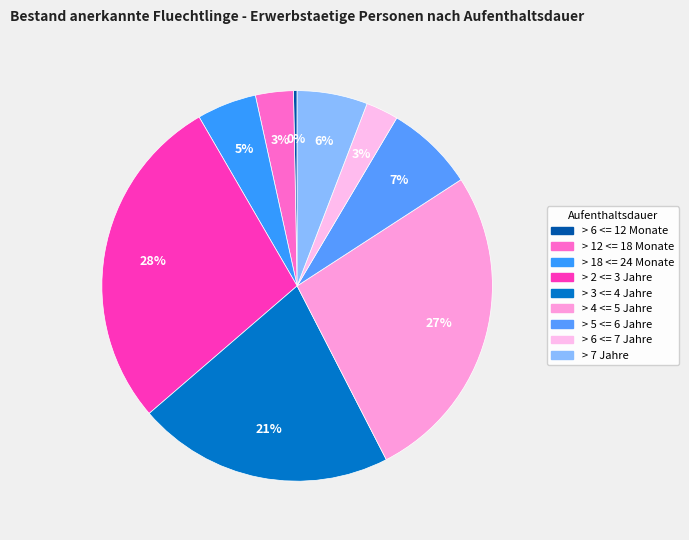

Is there any slice that represents more than half of the pie?

No